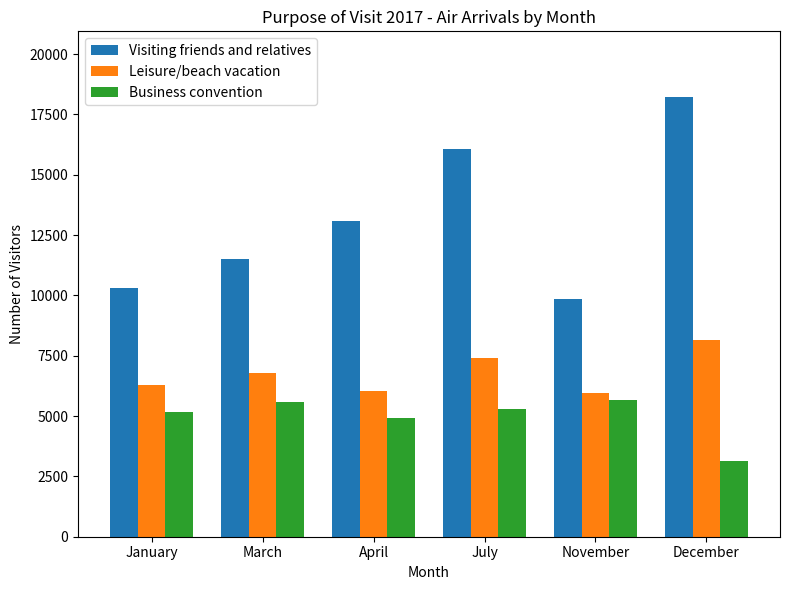

Which series has the largest range (max minus min)?

Visiting friends and relatives